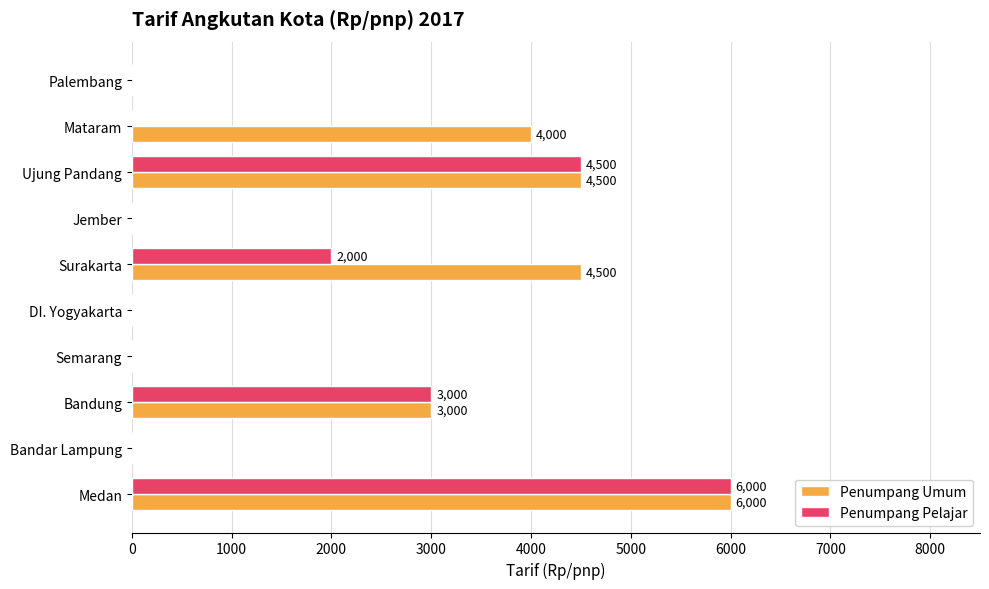

The Penumpang Pelajar series shows 10563 at Medan. True or false?

False